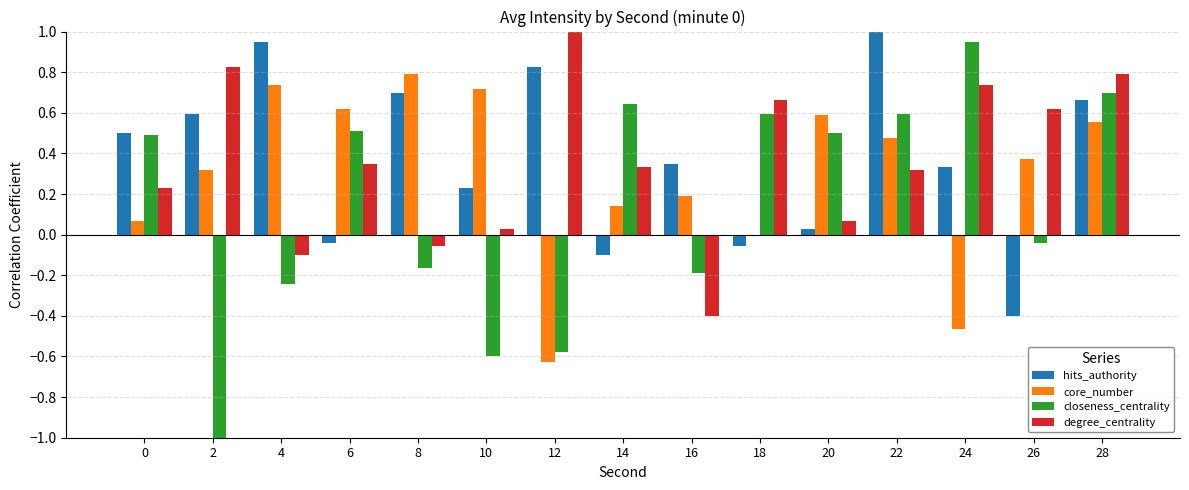

How many distinct data groups are displayed?

4